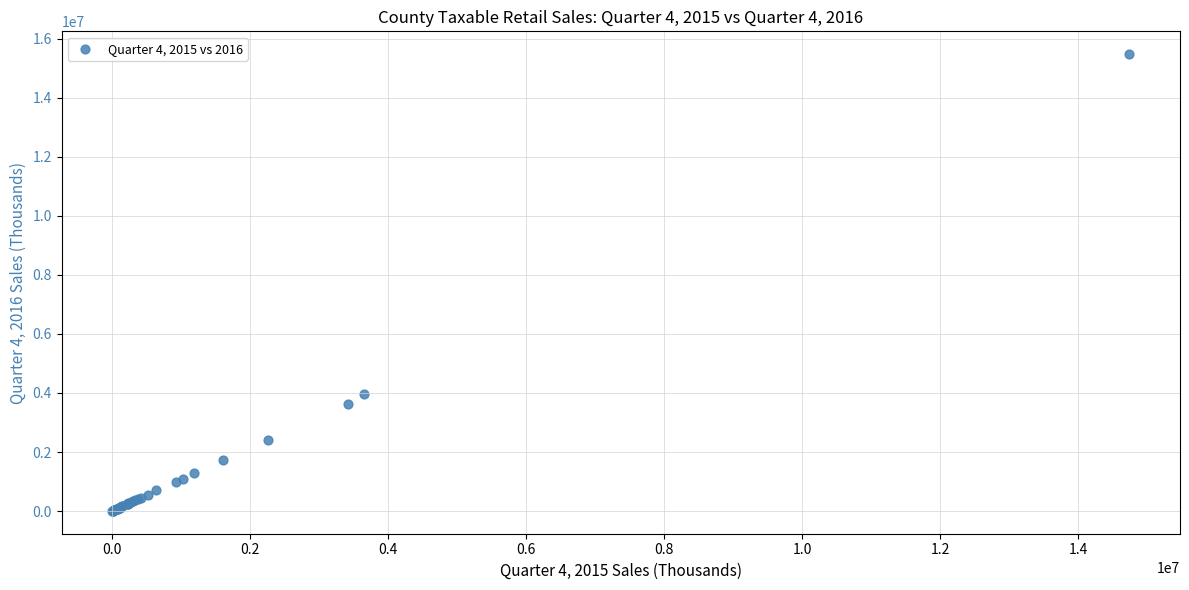

What Y value in the scatter plot is closest to 7739850?

3967351